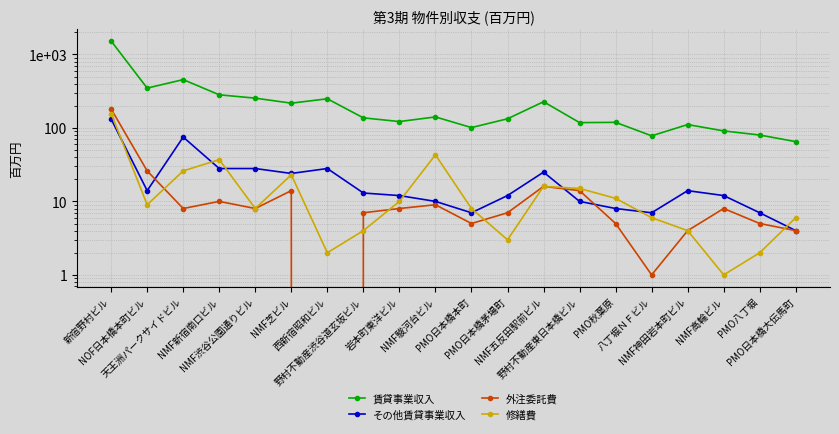

What is the highest value of the その他賃貸事業収入 series?

132